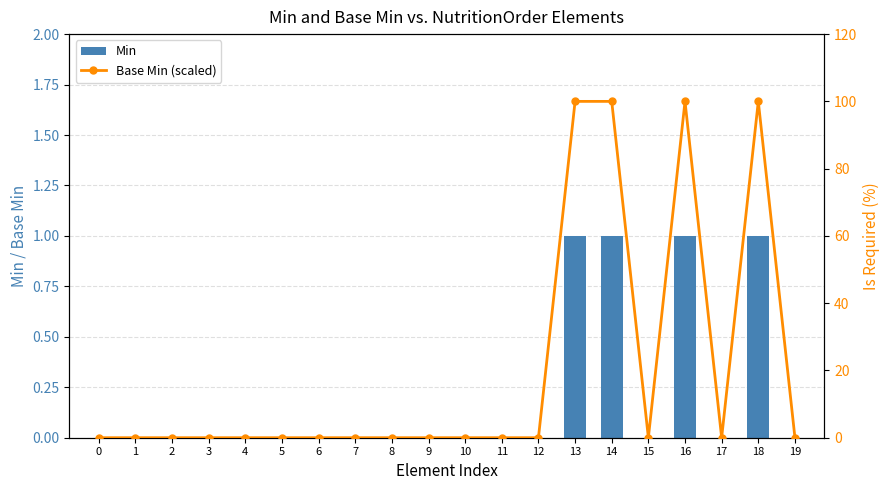

What is the maximum value for Min?

1